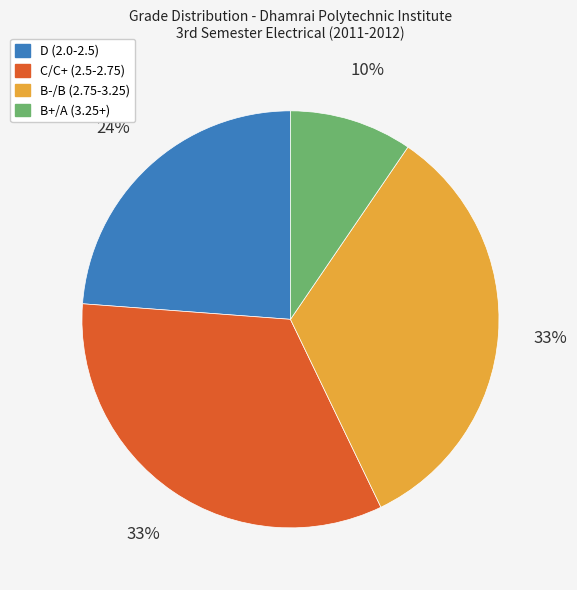

Is there a majority slice in this chart?

No